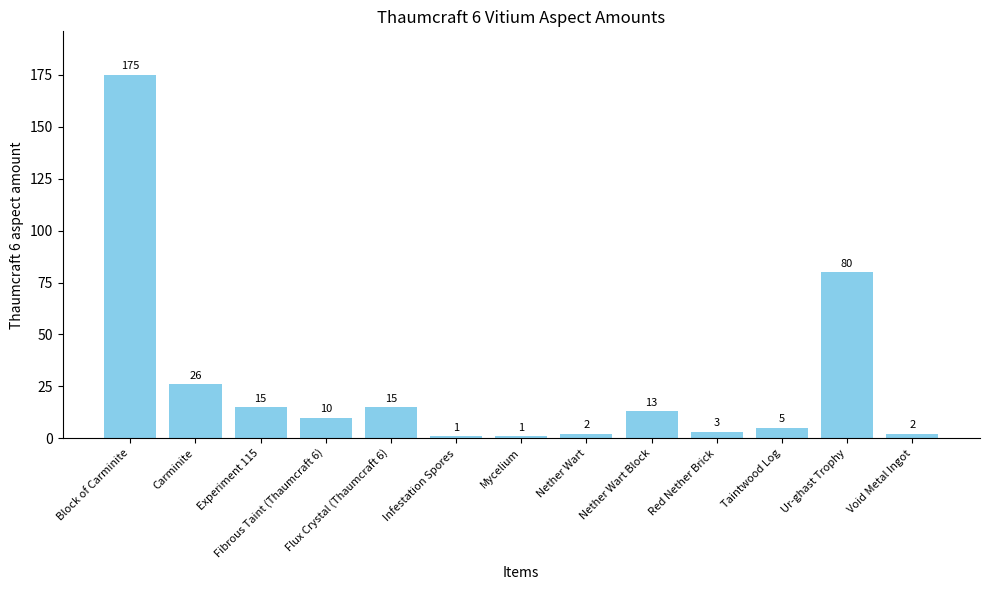

True or false: the data shows 2 at Nether Wart.

True